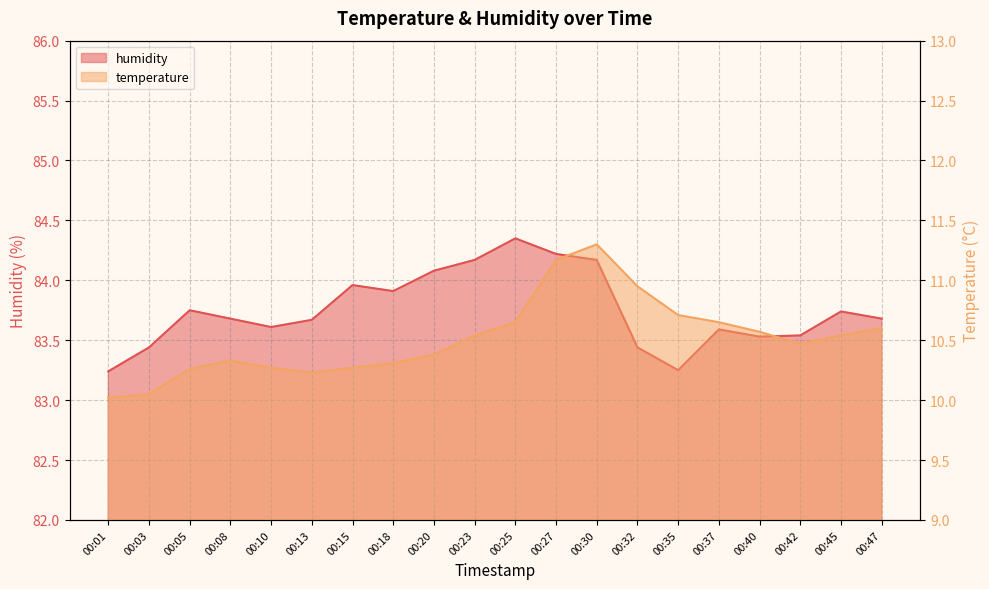

Which has a higher value, 00:13 or 00:32?

00:32